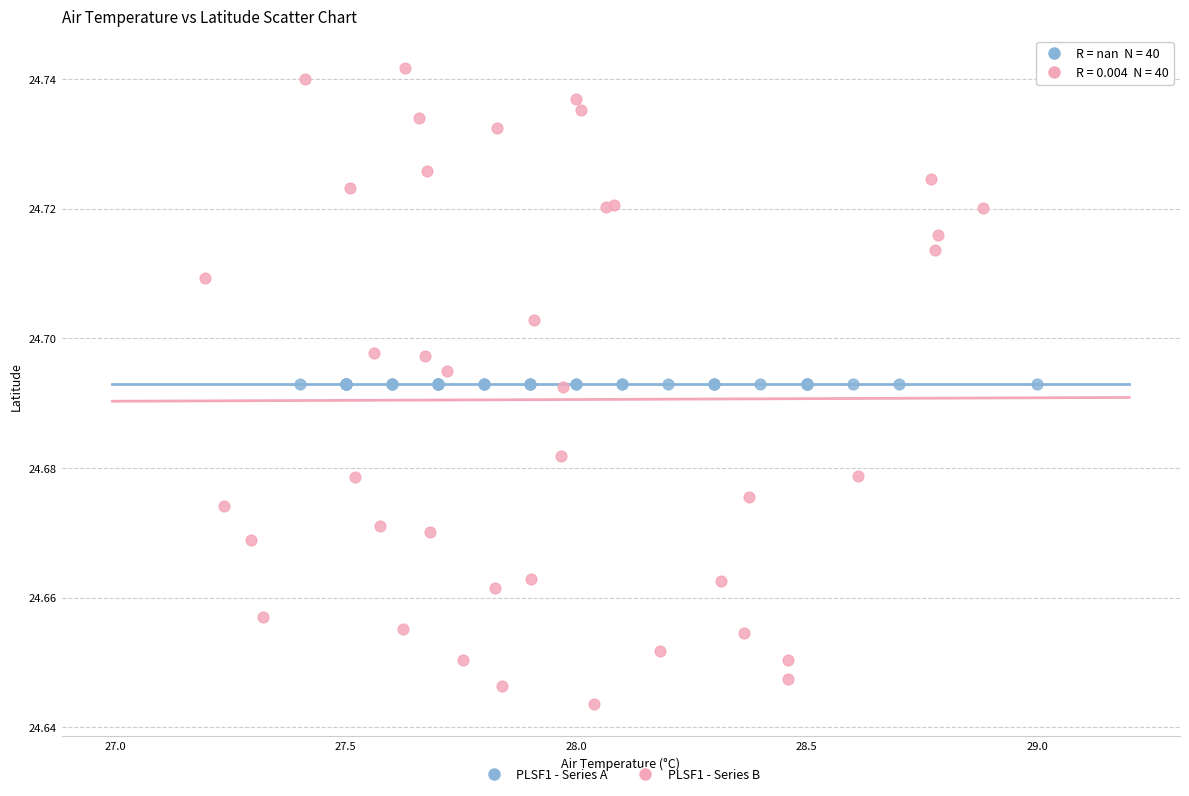

Which series contains the lowest Y value?

PLSF1 - Series B